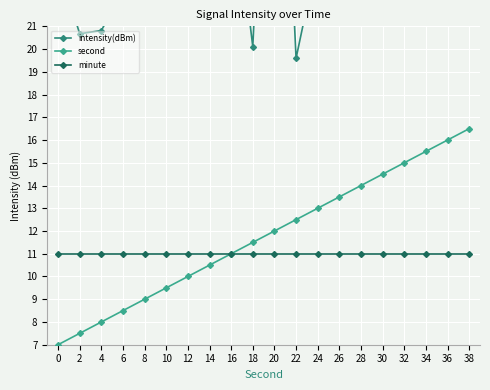

True or false: minute and intensity(dBm) intersect in this chart.

False